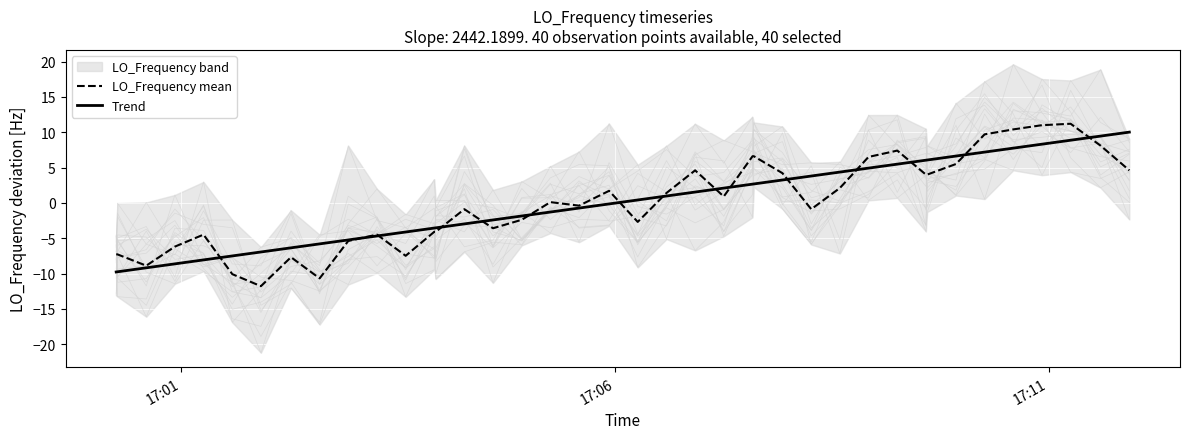

How many categories are shown in the chart?

40